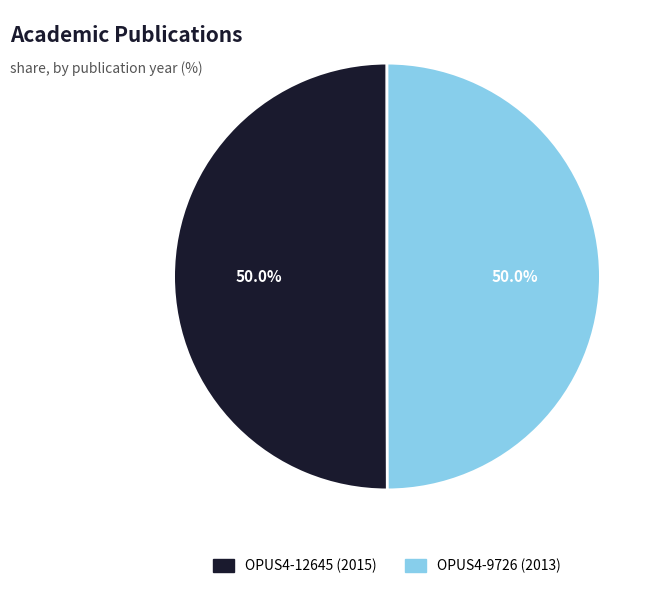

What is the total percentage of OPUS4-9726 and OPUS4-12645?

100.0%